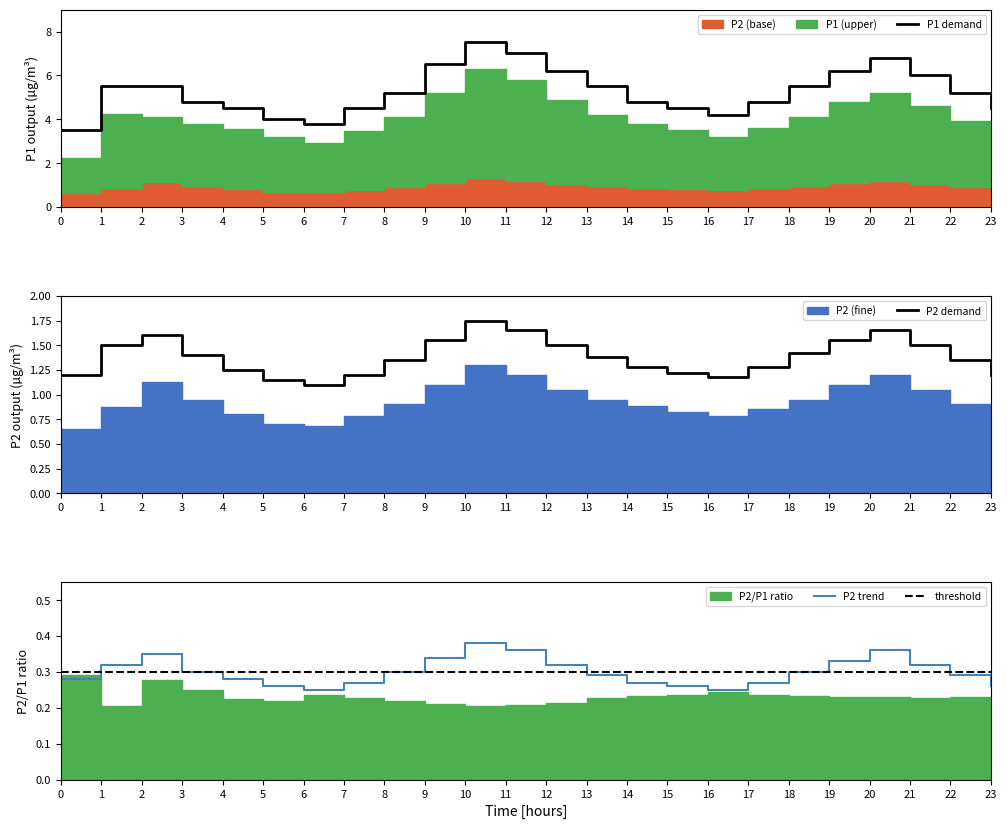

Which category has the lowest value across all series?

00